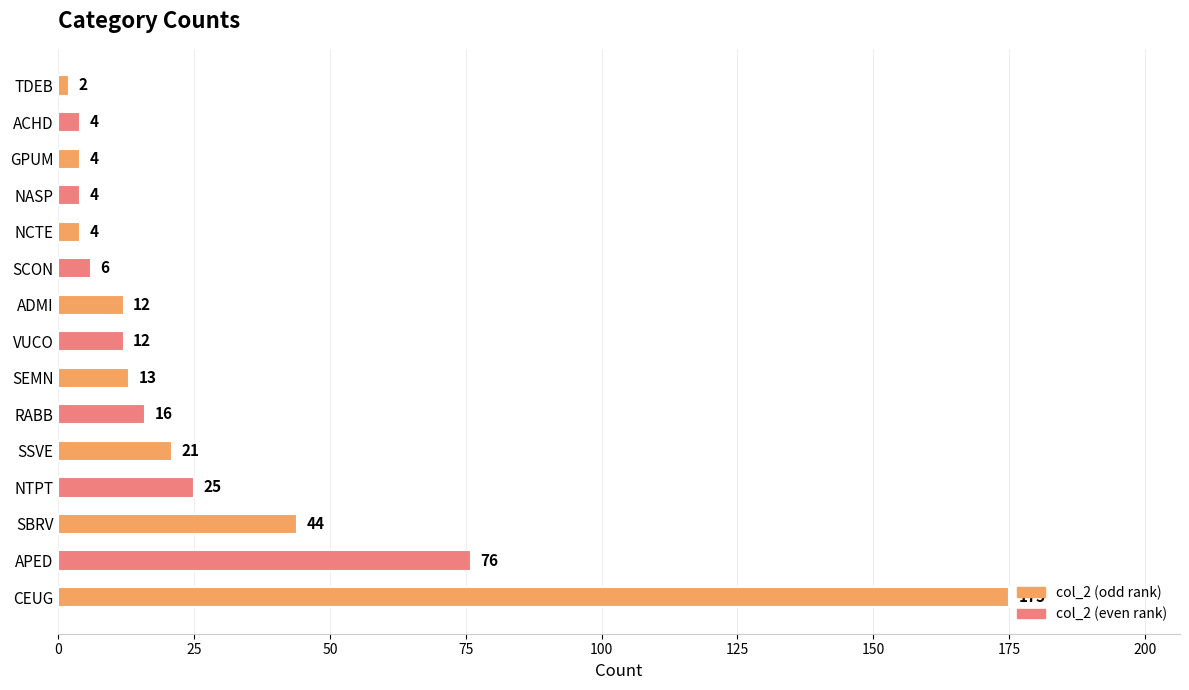

At which category does the chart reach its minimum across all series?

TDEB